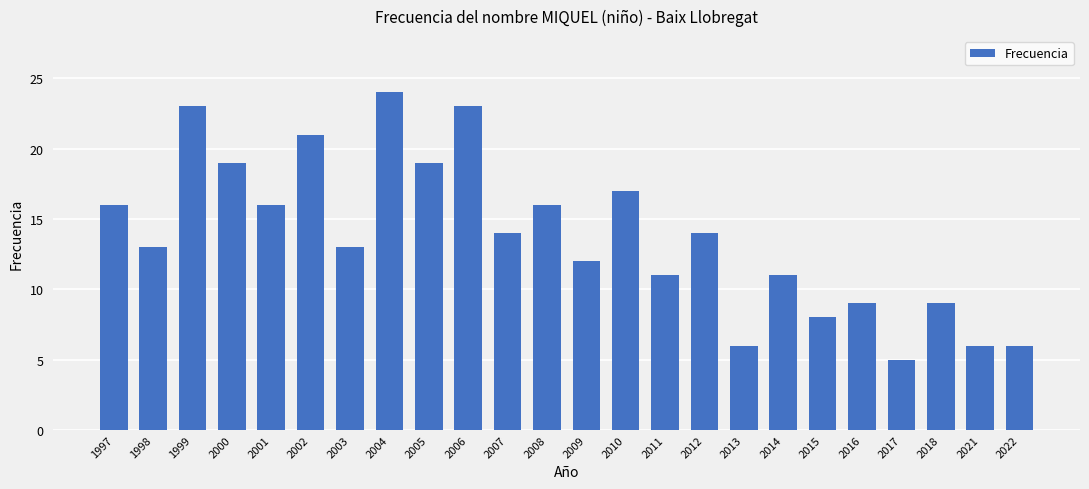

How many bars are there in total?

24